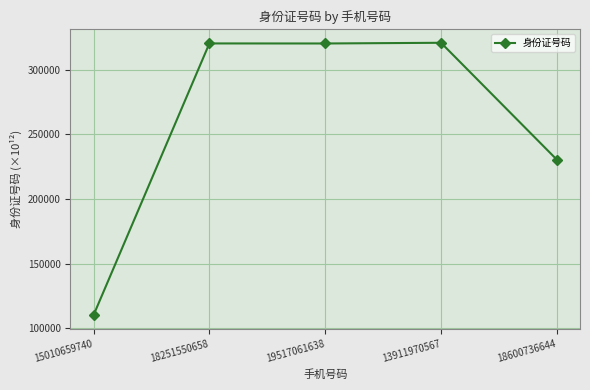

The value at 19517061638 is 120436.0. True or false?

False